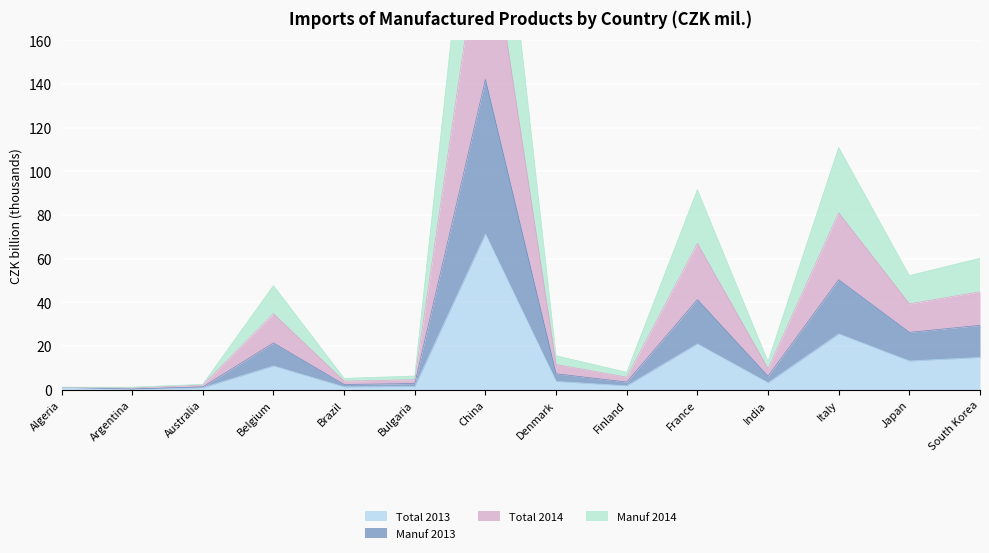

Which has a higher value, Argentina or Italy?

Italy